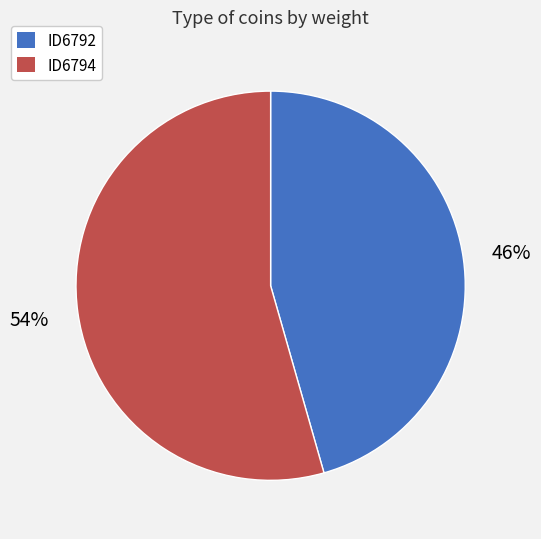

Between ID6794 and ID6792, which is larger?

ID6794